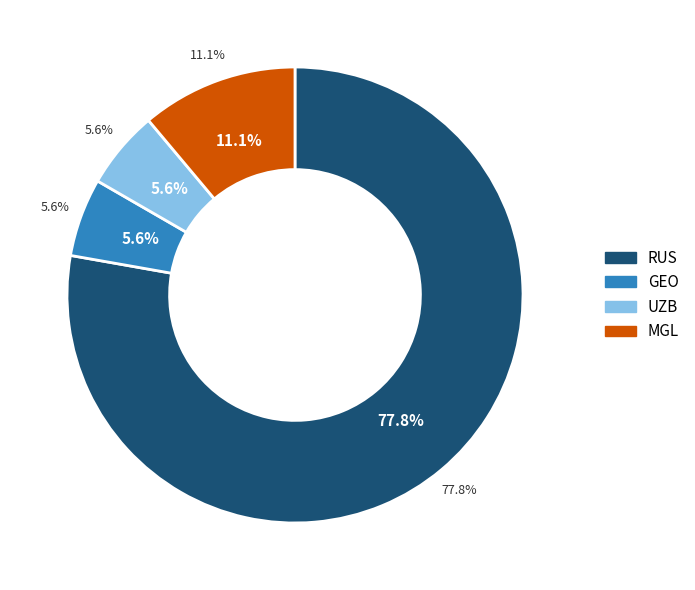

Count the number of slices in the pie.

4